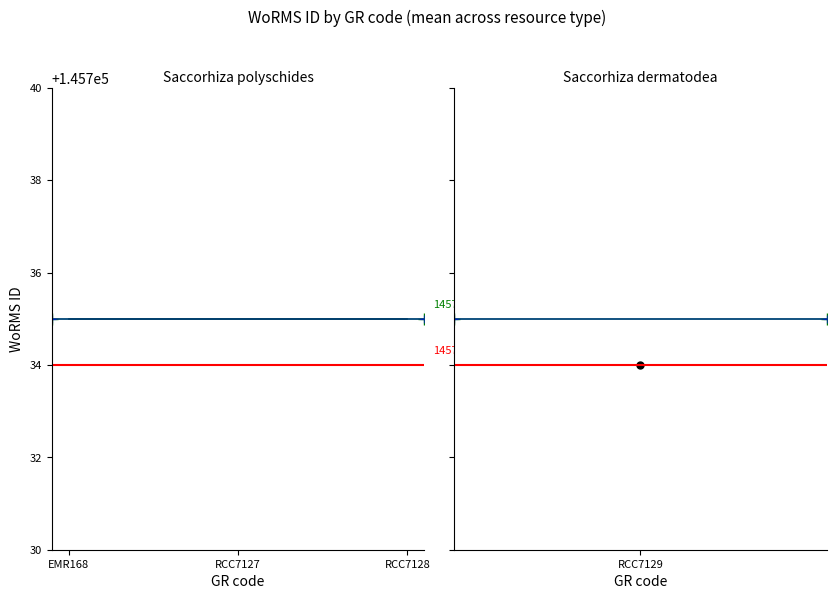

Does the chart display data point markers on the line(s)?

No